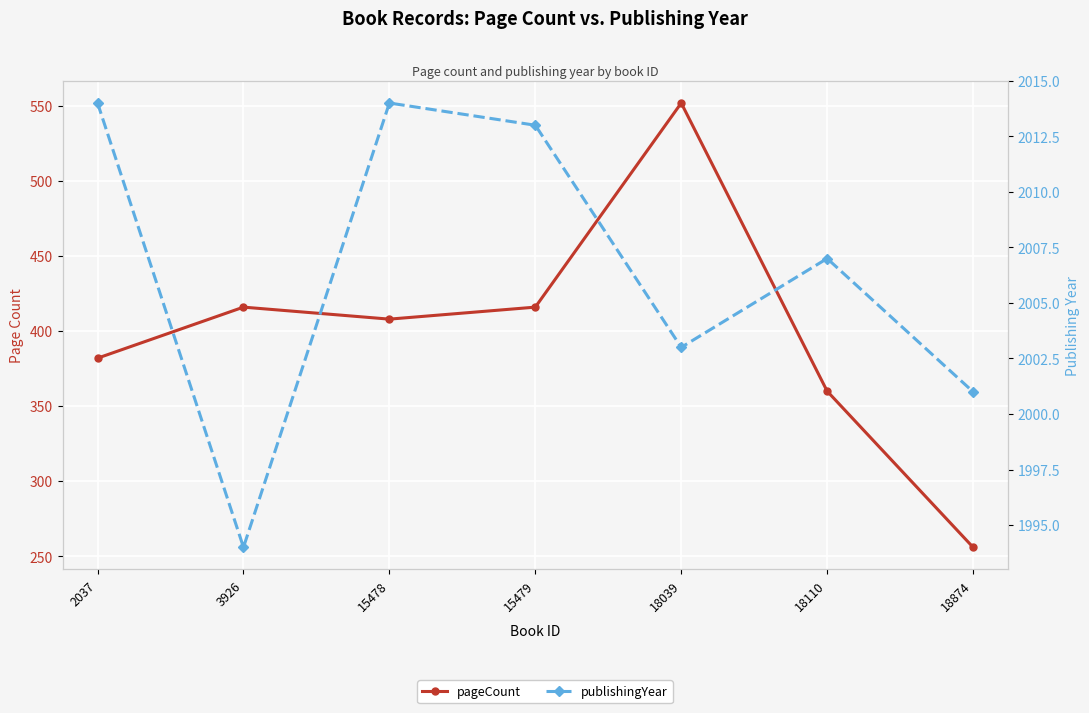

What is the difference between the pageCount values at 15478 and 18110?

48